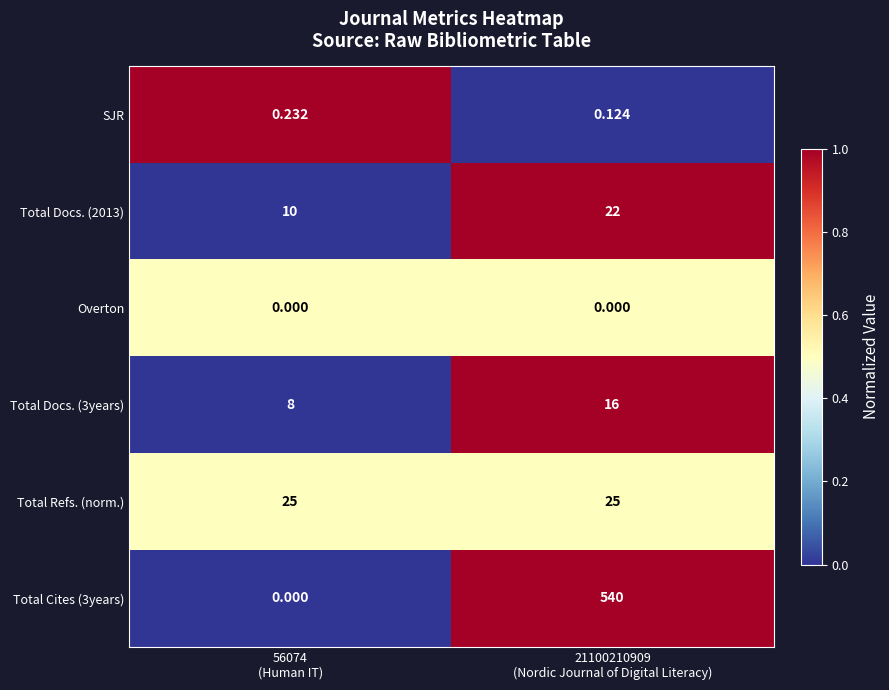

Between 56074
(Human IT) and 21100210909
(Nordic Journal of Digital Literacy), which series saw the biggest shift?

Total Cites (3years)